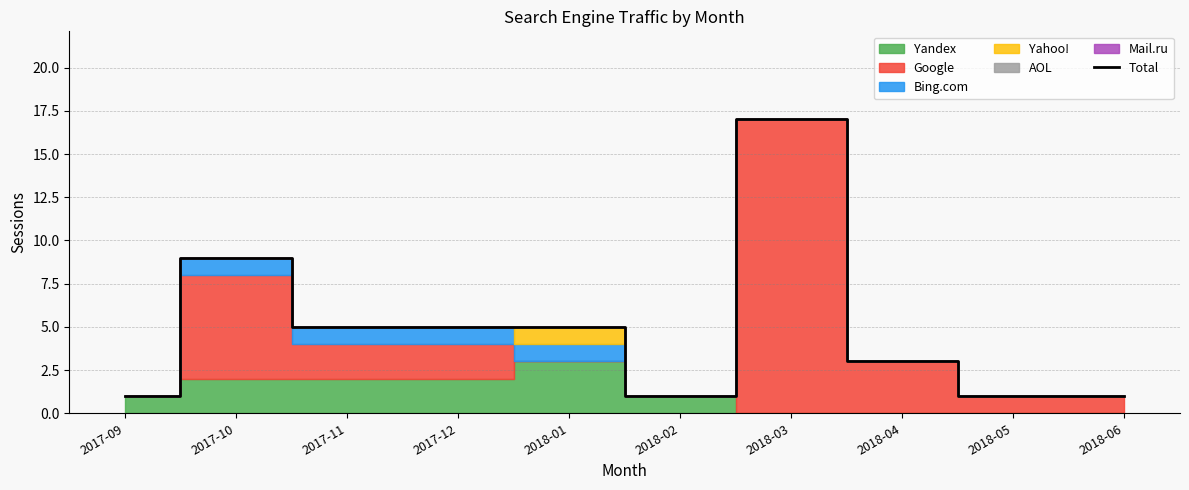

What is the sum of the values at 2018-03 and 2018-06?

18